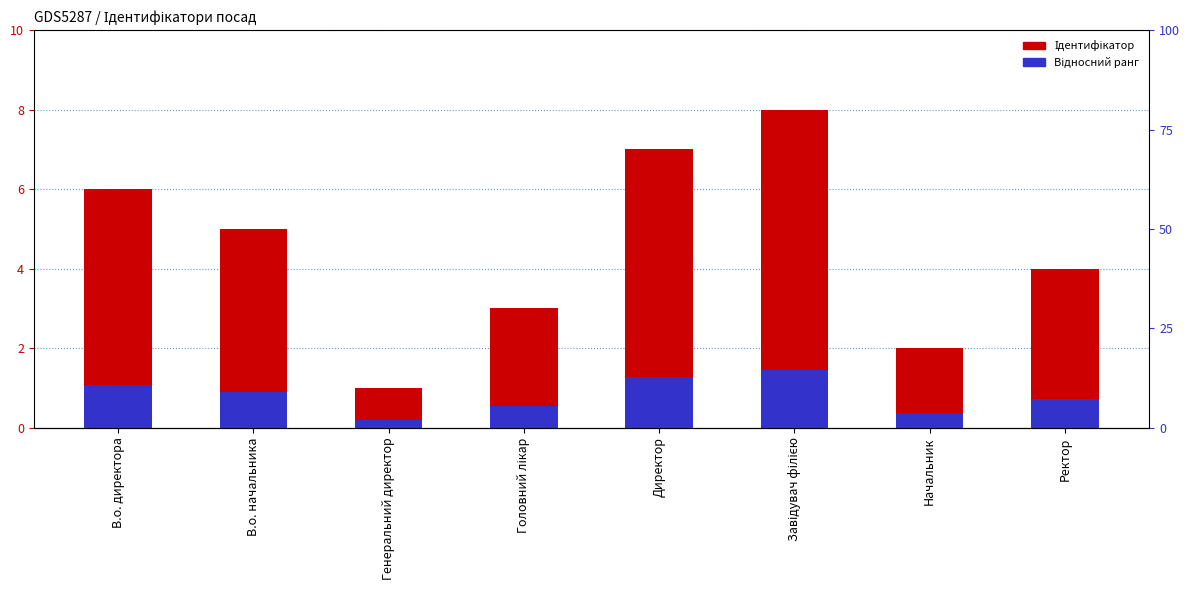

What are all the series names shown in the legend?

Ідентифікатор, Відносний ранг